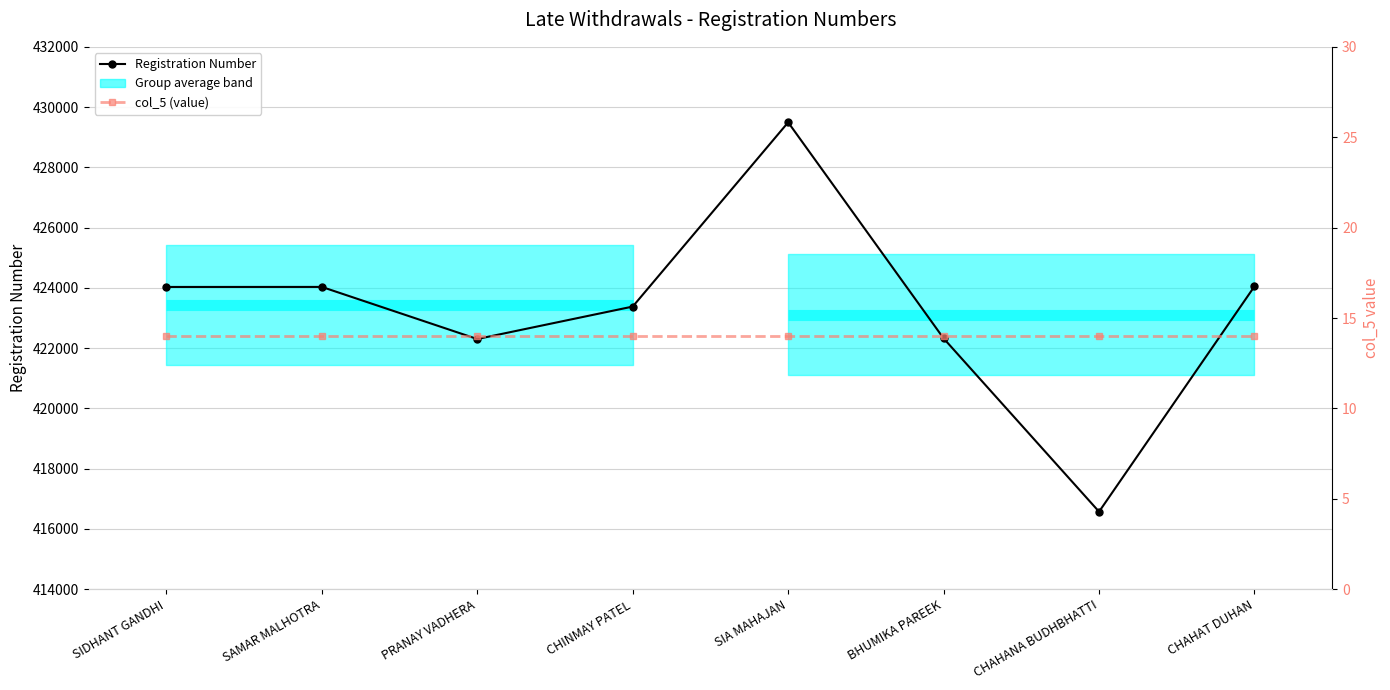

How many interior local peaks does the Registration Number series have?

2